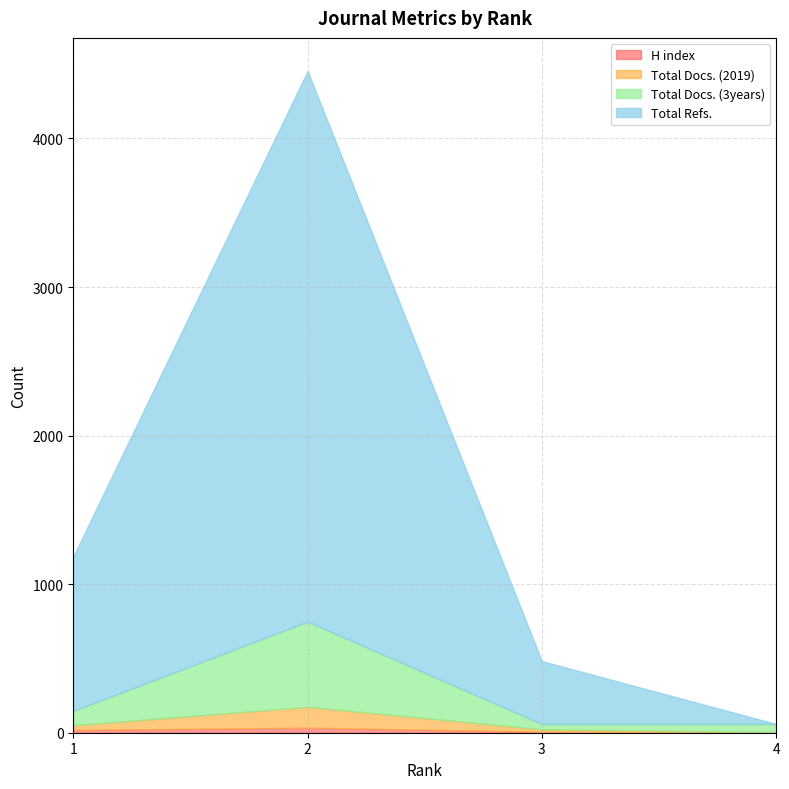

The value of Total Docs. (2019) at 1 is 54. True or false?

False